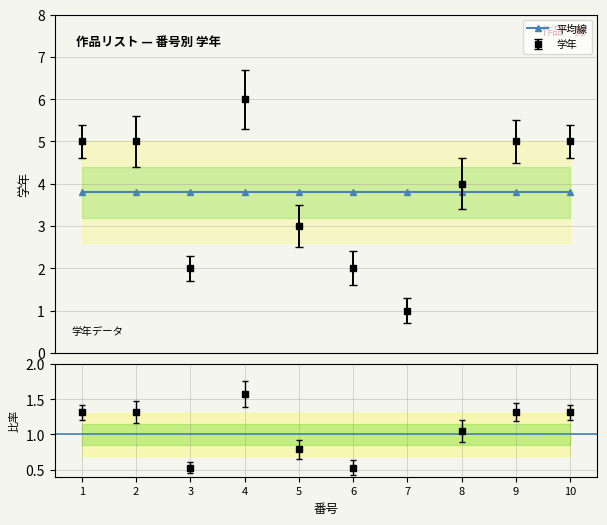

What is the value of the 学年 values point at the 2nd from the left?

5.0